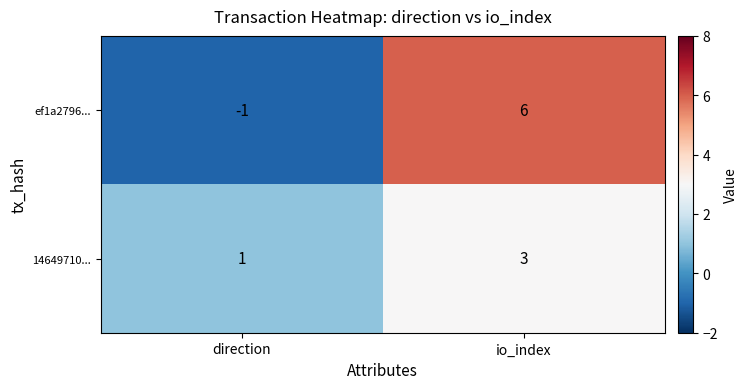

Reading right to left, what are all the values shown in this chart?

ef1a2796...: 6	-1
14649710...: 3	1